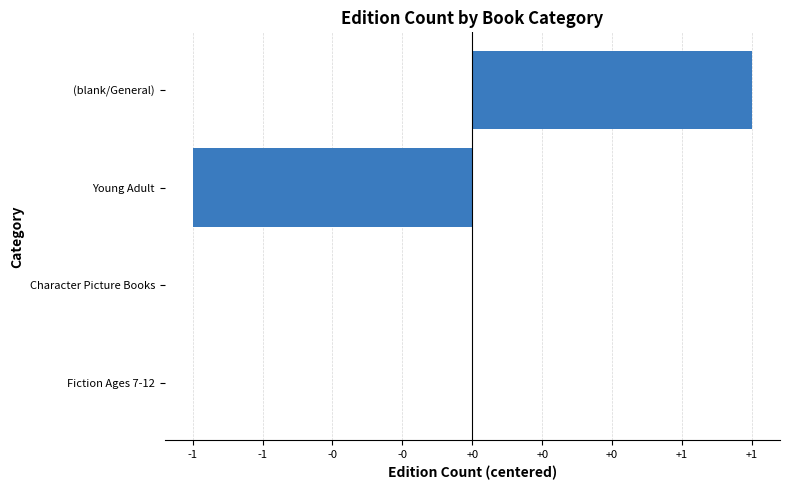

How many data points are above 0?

1